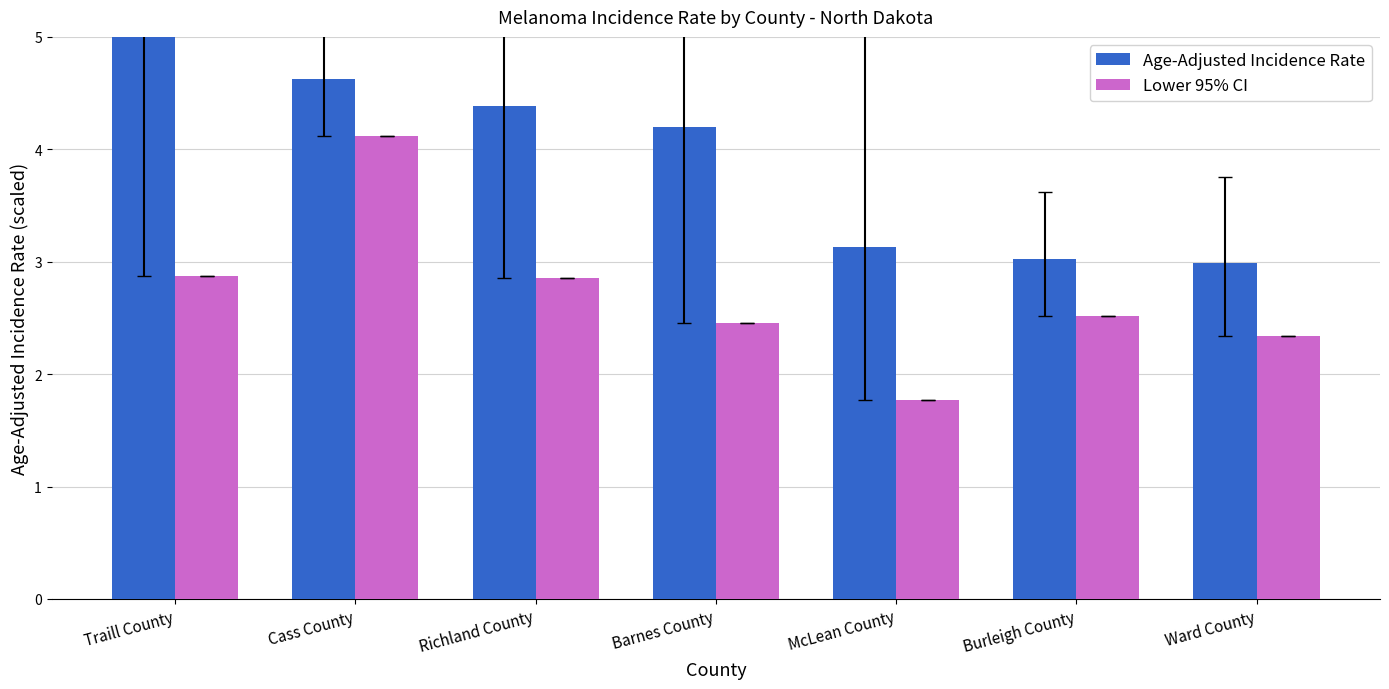

Reading left to right, extract all data points from this chart.

Age-Adjusted Incidence Rate: Traill County=5.0	Cass County=4.6	Richland County=4.4	Barnes County=4.2	McLean County=3.1	Burleigh County=3.0	Ward County=3.0
Lower 95% CI: Traill County=2.9	Cass County=4.1	Richland County=2.9	Barnes County=2.5	McLean County=1.8	Burleigh County=2.5	Ward County=2.3